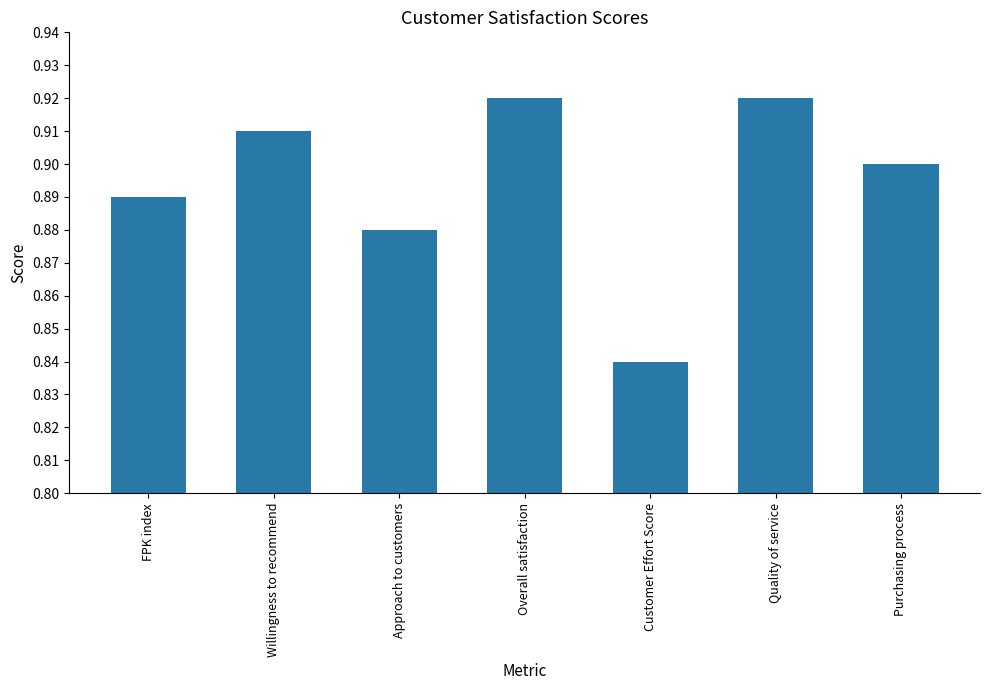

At which category does the chart reach its minimum across all series?

Customer Effort Score